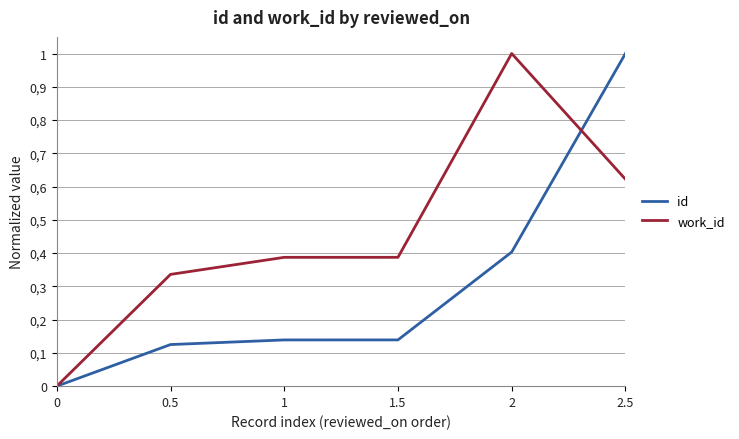

Does the chart have visible grid lines?

Yes